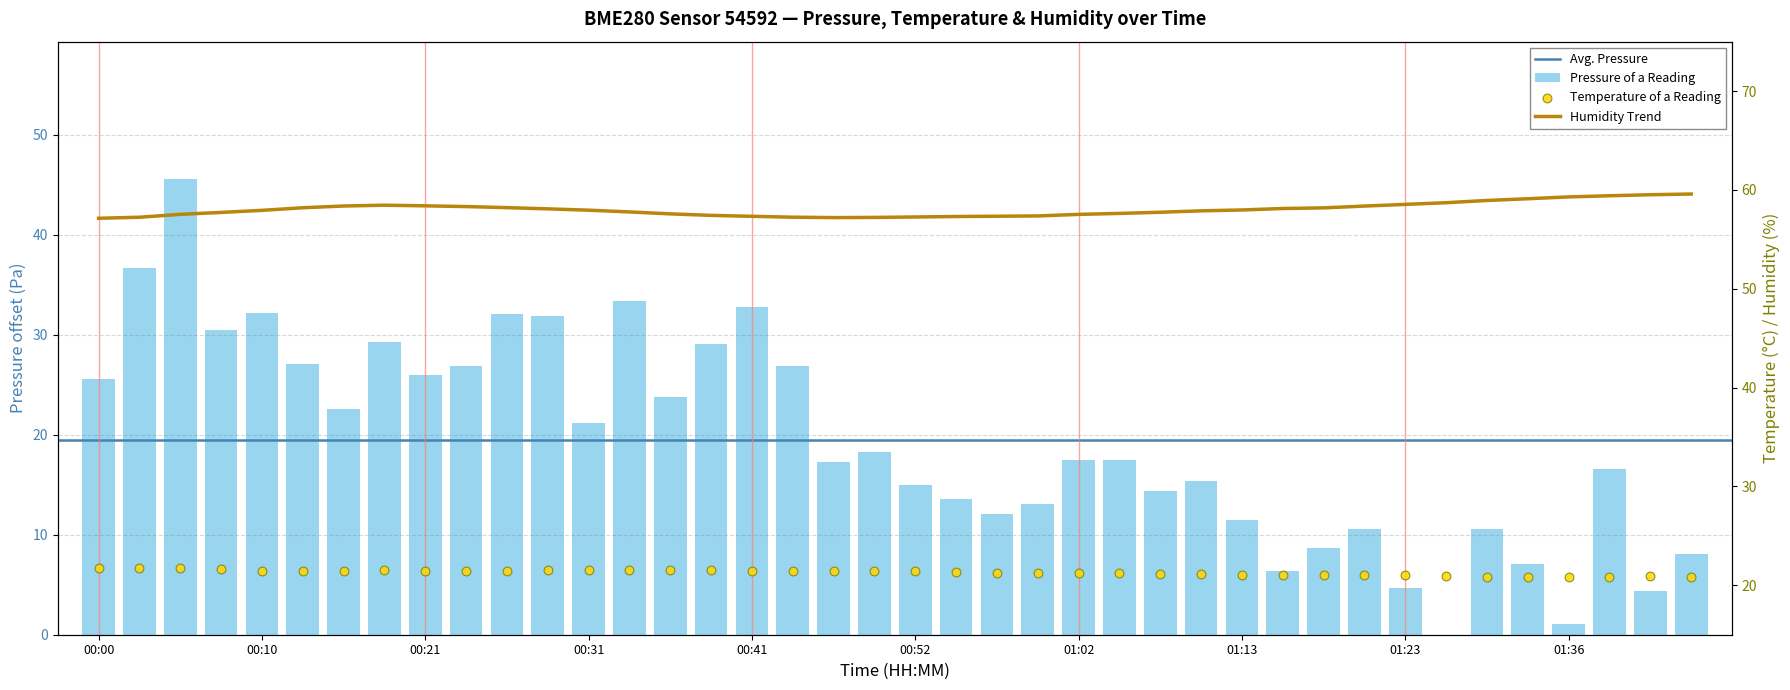

Which series contains the highest Y value?

pressure